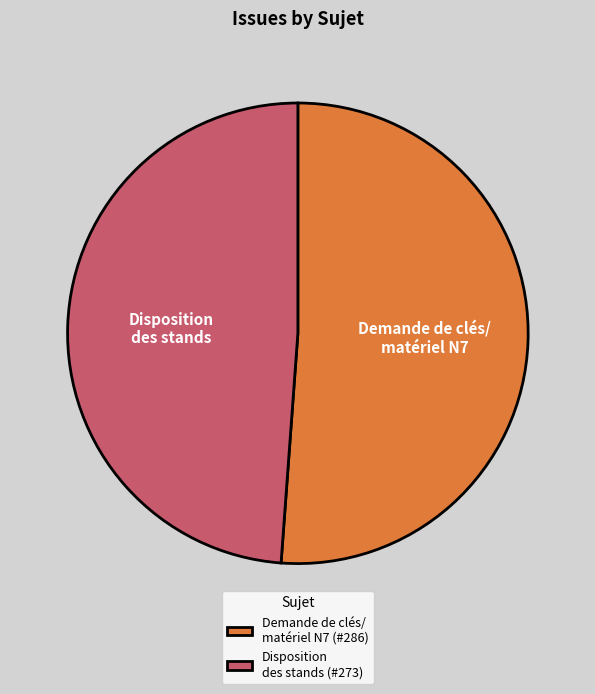

Is it true that Disposition des stands is 56% of the pie?

False